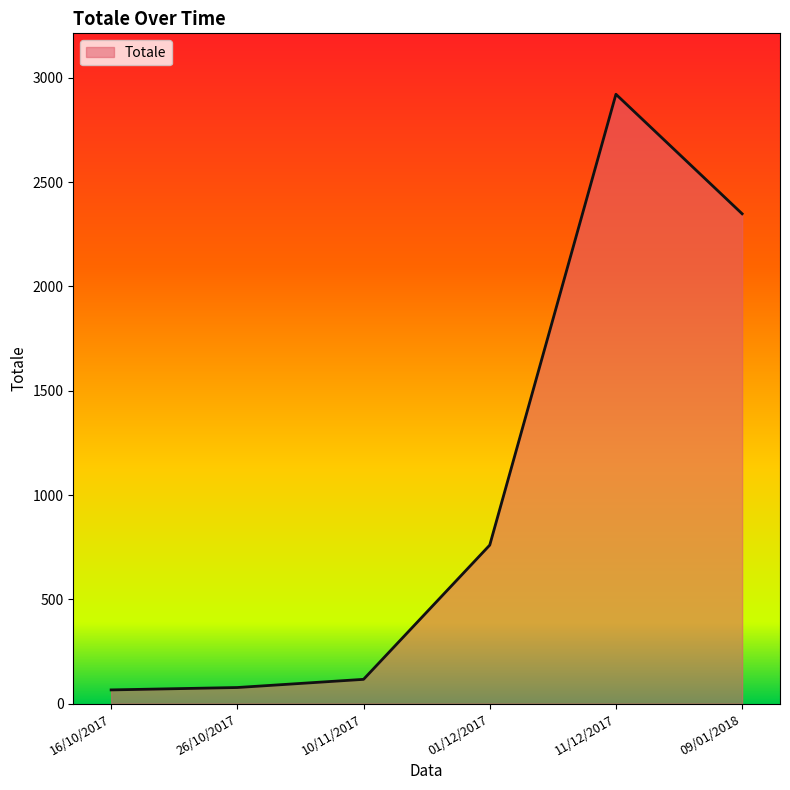

Between 10/11/2017 and 11/12/2017, which is larger?

11/12/2017